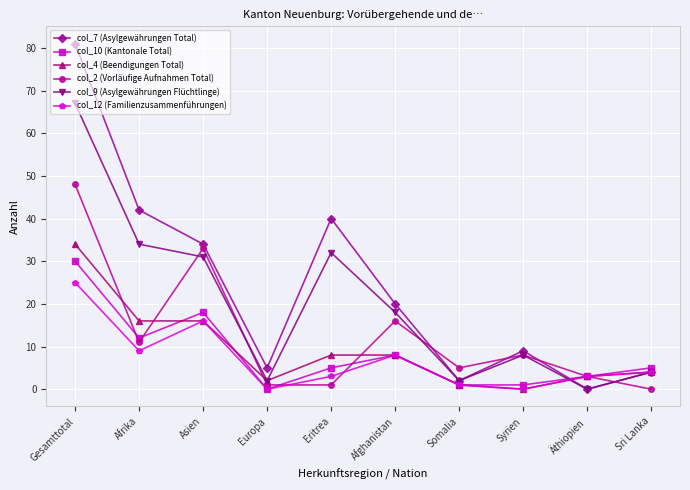

How many interior local peaks does the col_9 (Asylgewährungen Flüchtlinge) series have?

2